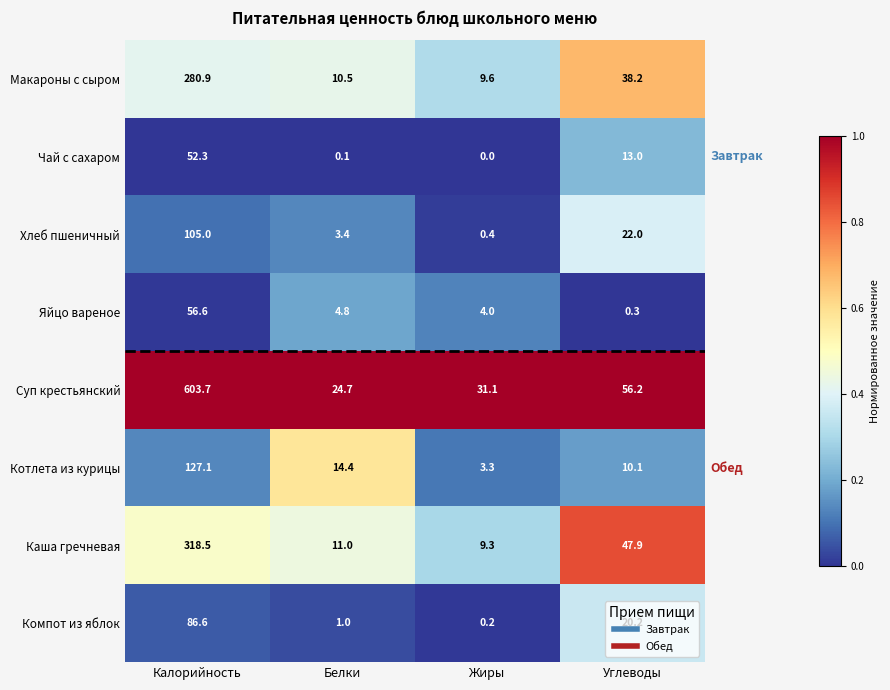

At how many categories does at least one series exceed 0?

4